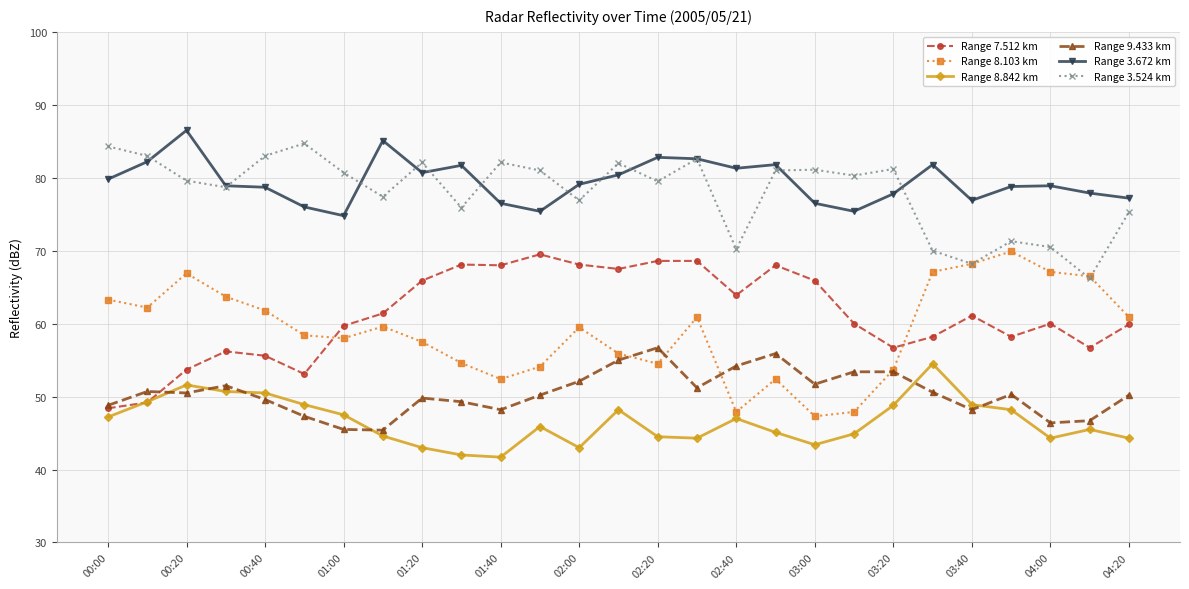

True or false: Range 3.672 km has more than 2 points higher than both neighbors.

True